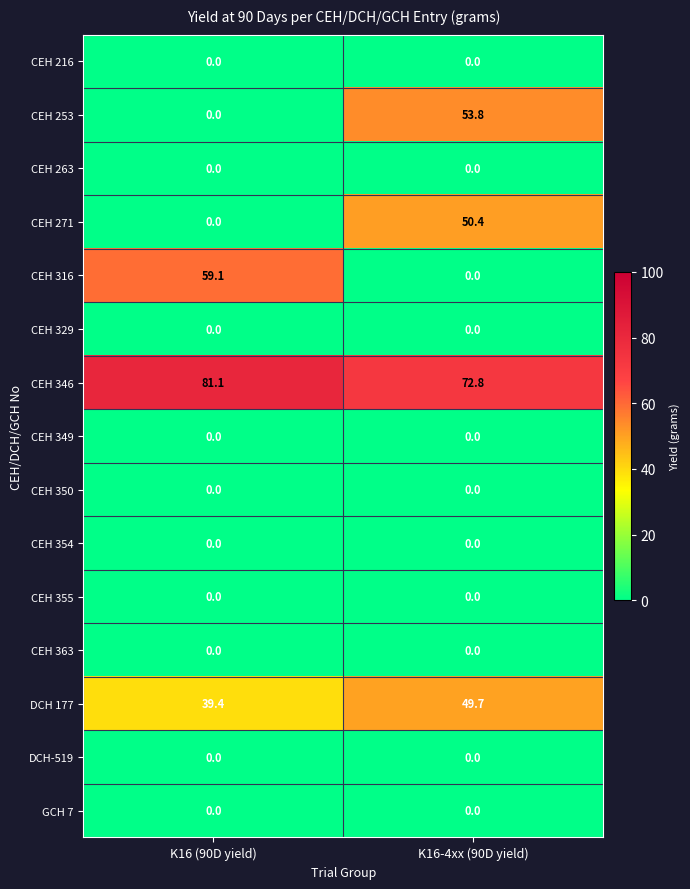

At which label is CEH 271 closest to 25?

K16 (90D yield)